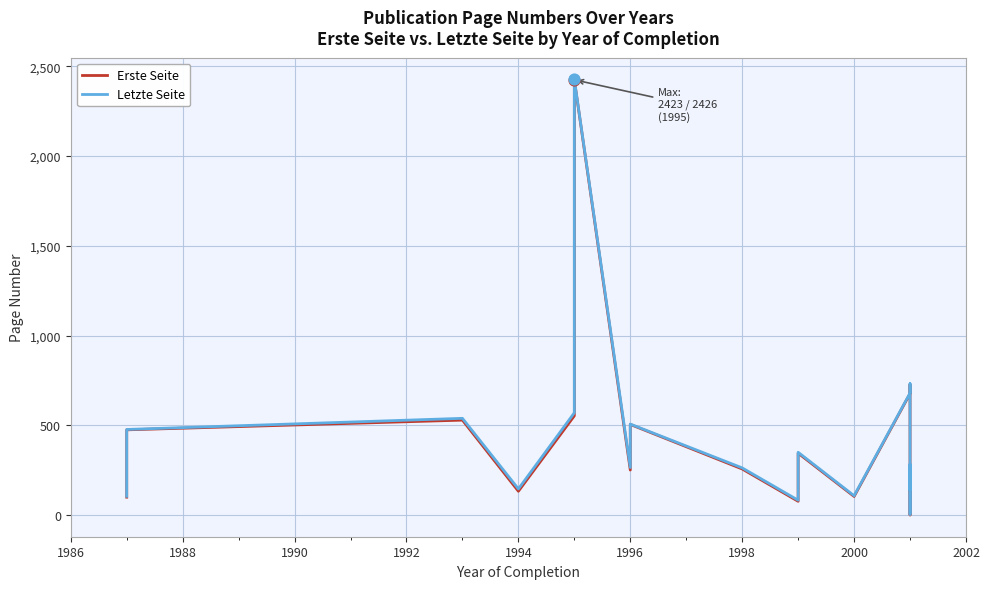

Which series contains the highest Y value?

Letzte Seite